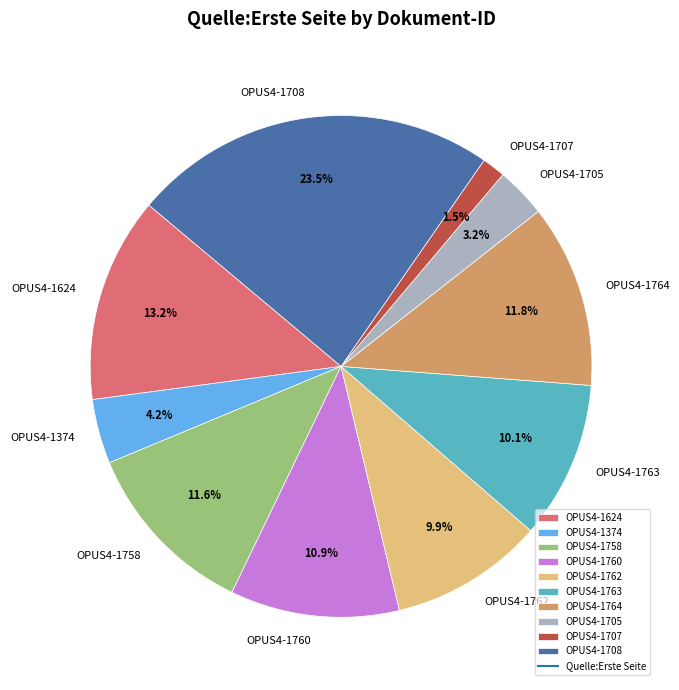

What percentage do OPUS4-1705 and OPUS4-1758 together represent?

14.8%